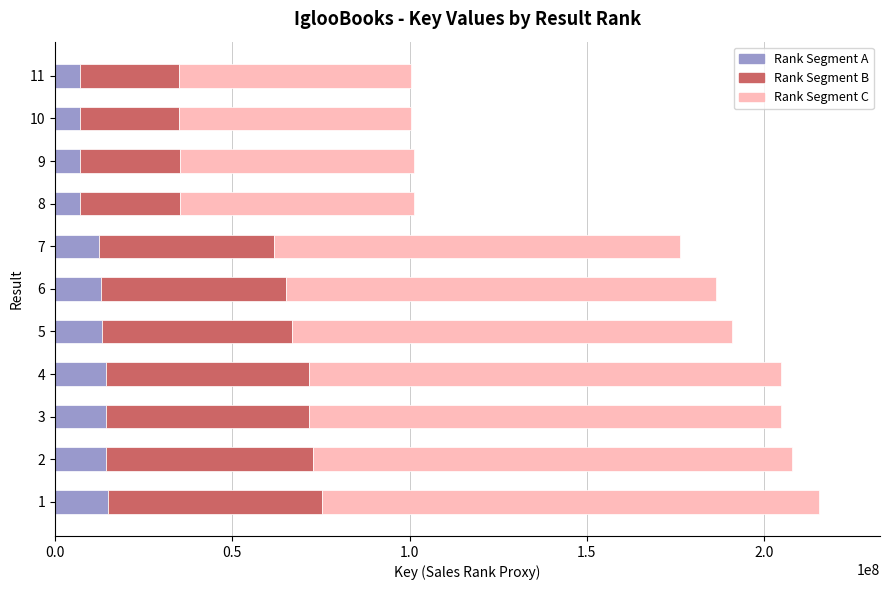

What is the minimum value for Rank Segment A?

7028216